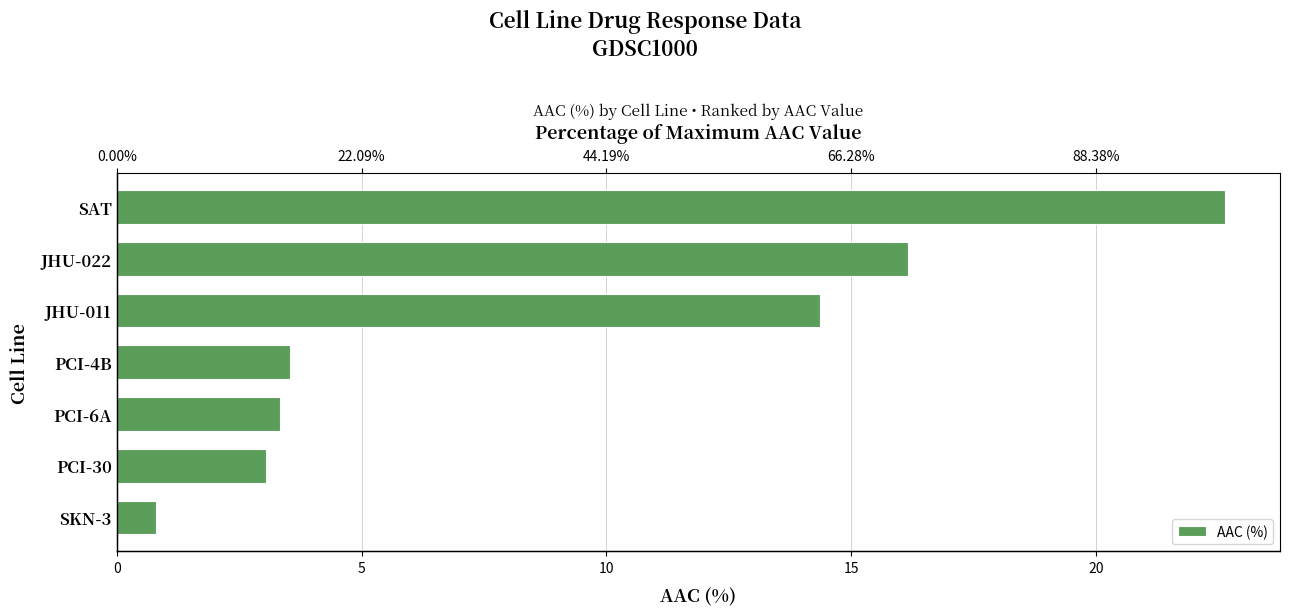

How many series are shown in this chart?

1